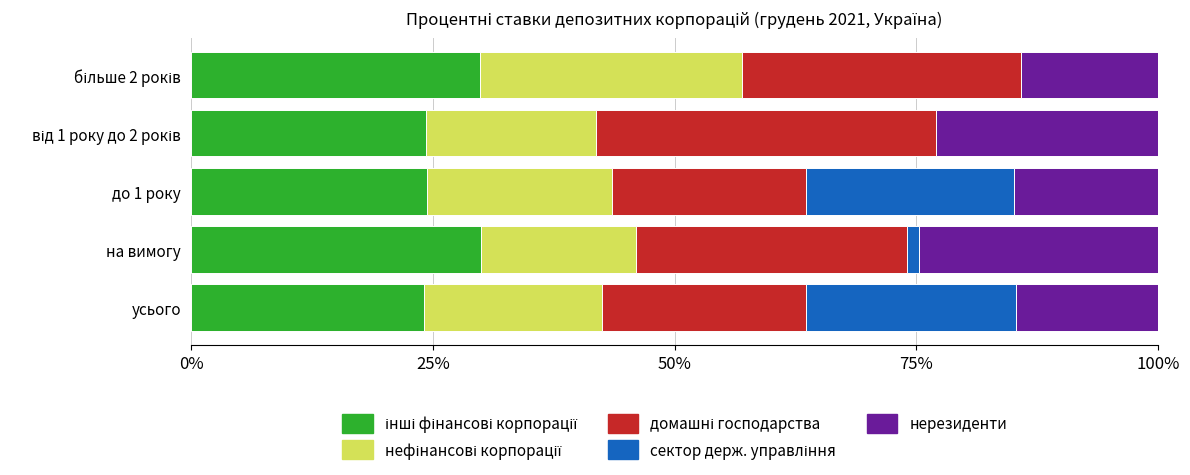

What is the total value across all series at до 1 року?

100.0